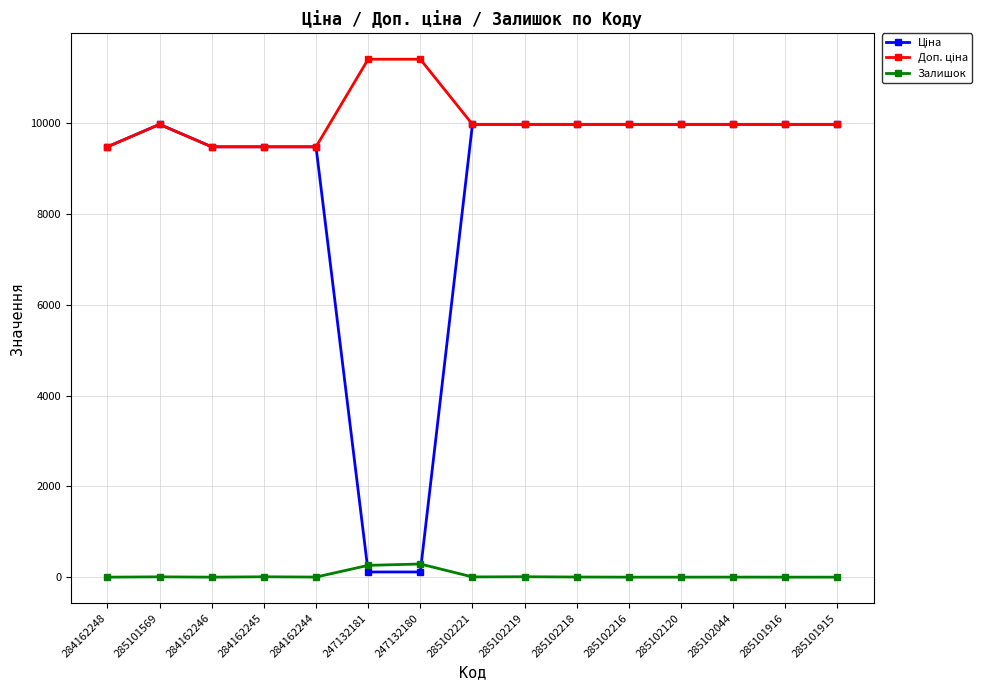

What is the total value across all series at 285102120?

19950.0